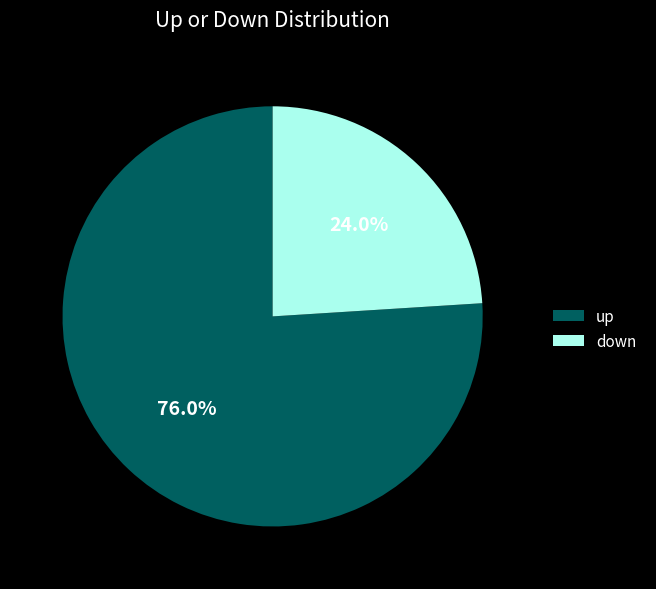

What percentage is NOT represented by down?

76.0%